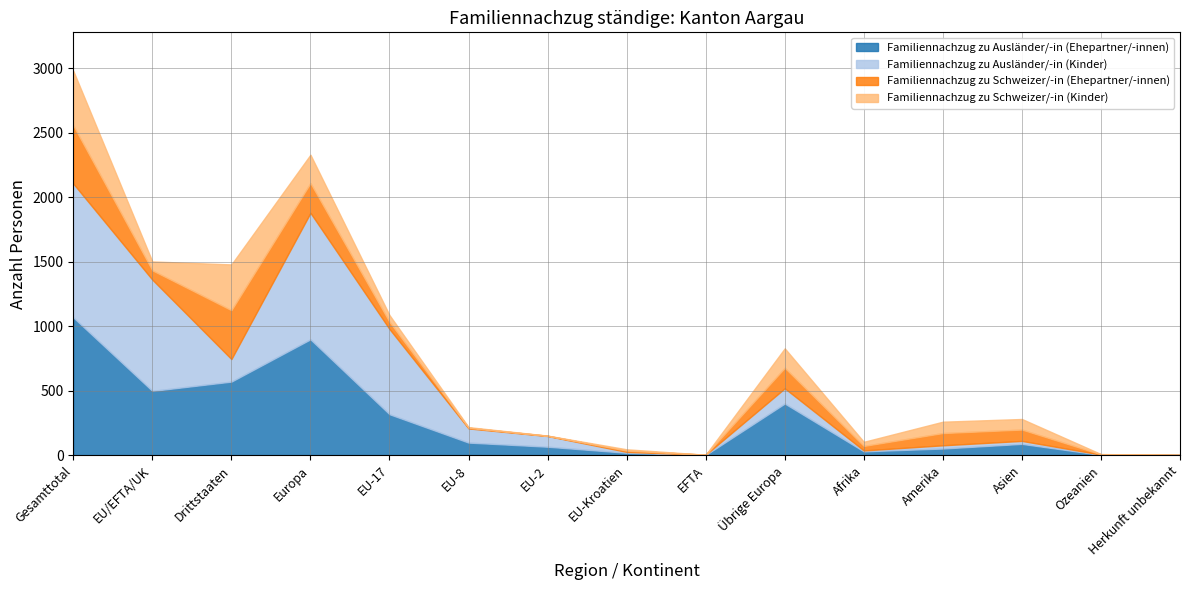

True or false: Familiennachzug zu Schweizer/-in (Kinder) and Familiennachzug zu Ausländer/-in (Ehepartner/-innen) cross at least once.

True